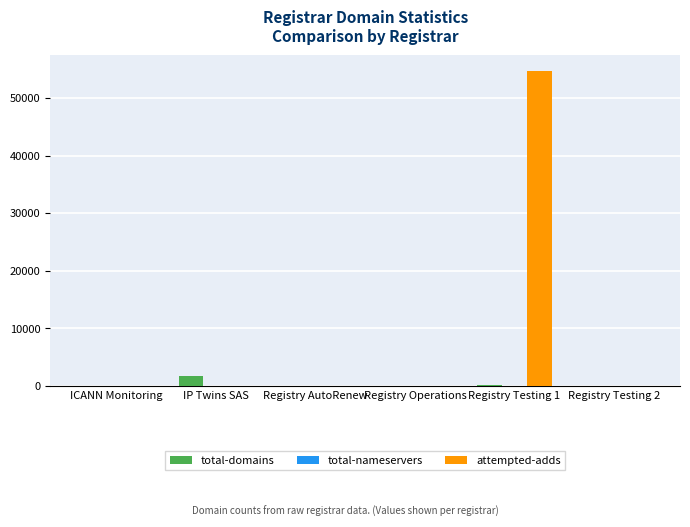

How many groups of bars are there?

6